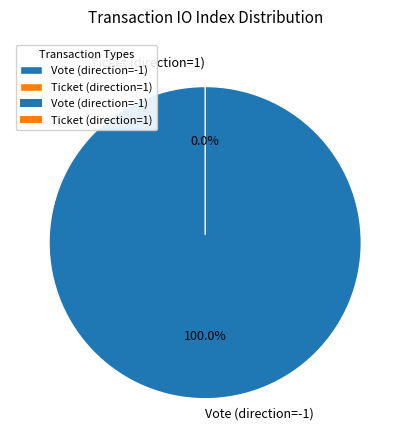

What percentage is the Vote (direction=-1) slice, to the nearest percent?

100%